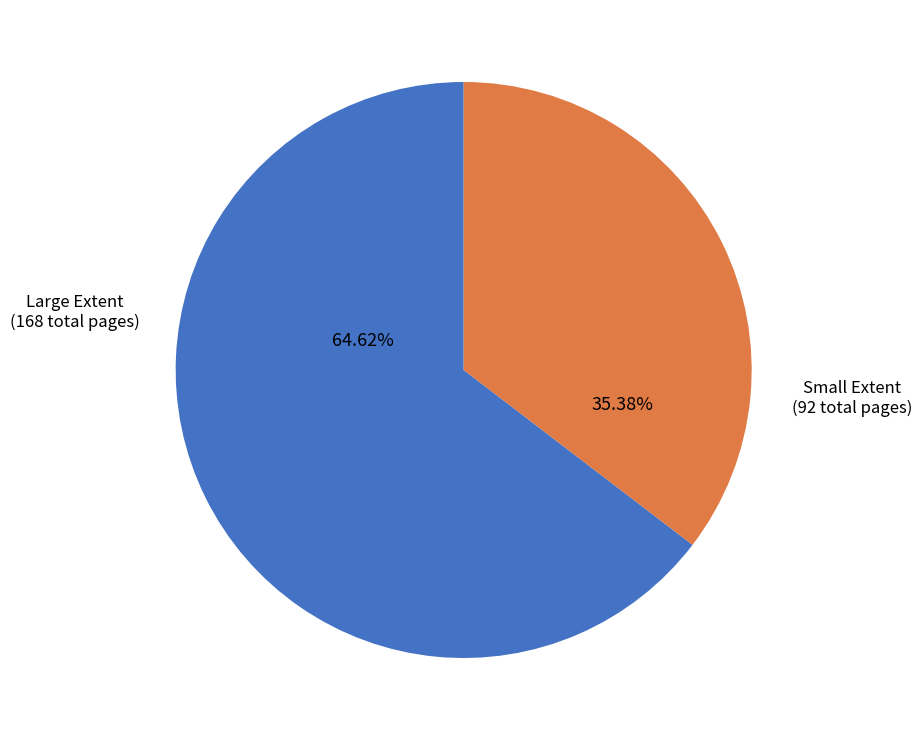

How many slices are in this pie chart?

2